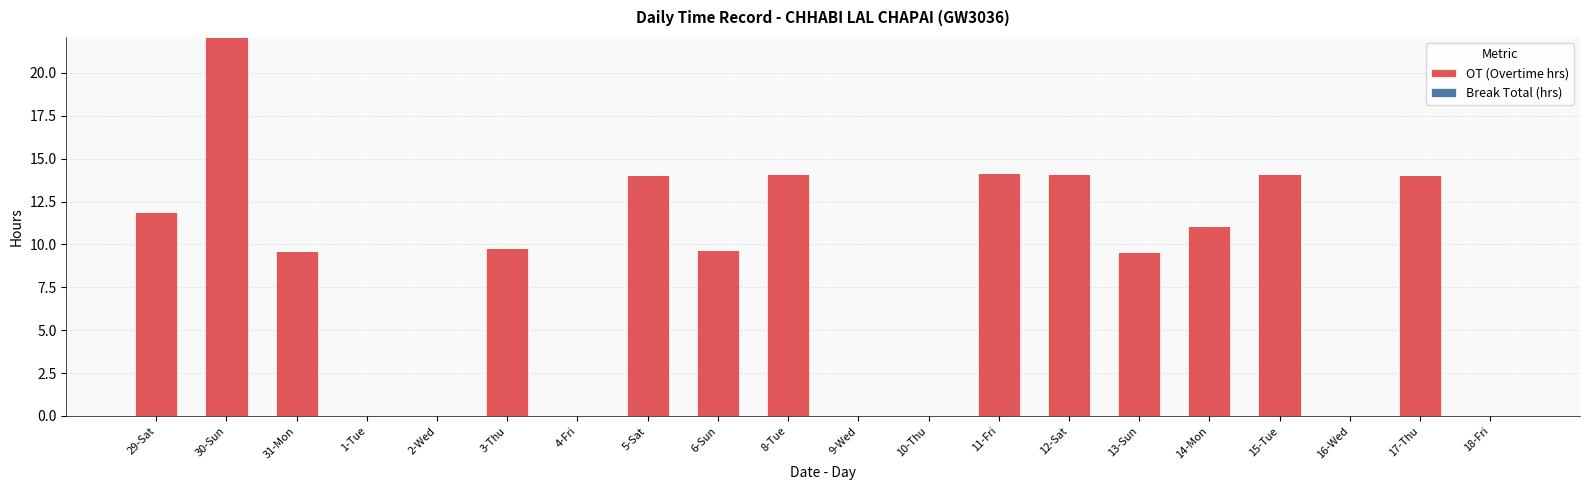

What is the maximum value shown in the chart?

22.1